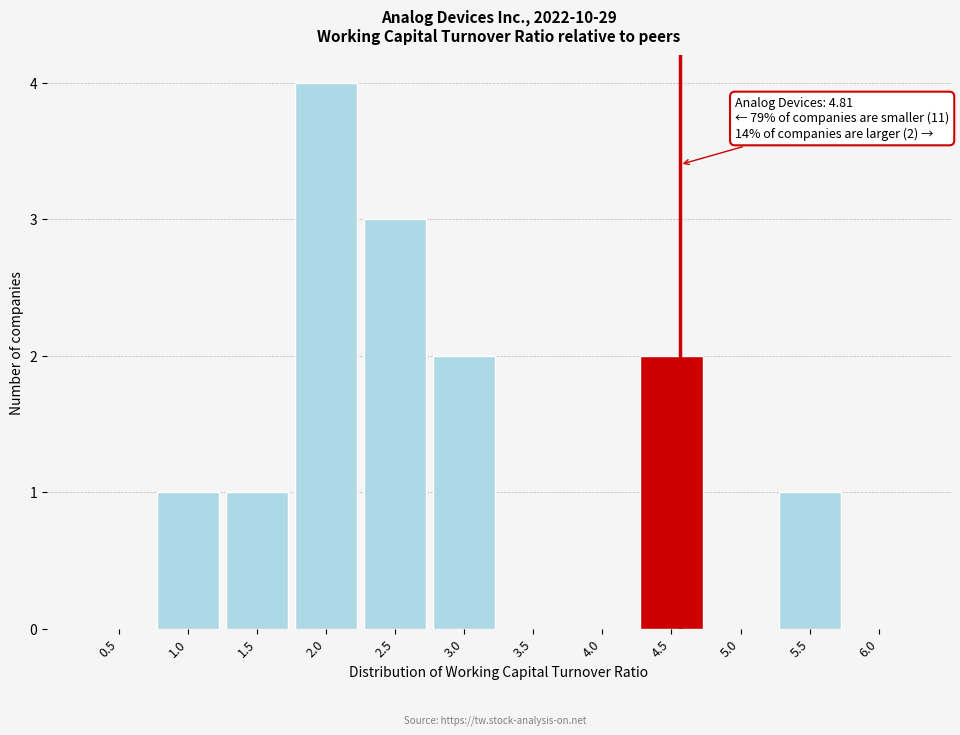

Reading left to right, extract all data points from this chart.

0.5=0	1.0=1	1.5=1	2.0=4	2.5=3	3.0=2	3.5=0	4.0=0	4.5=2	5.0=0	5.5=1	6.0=0